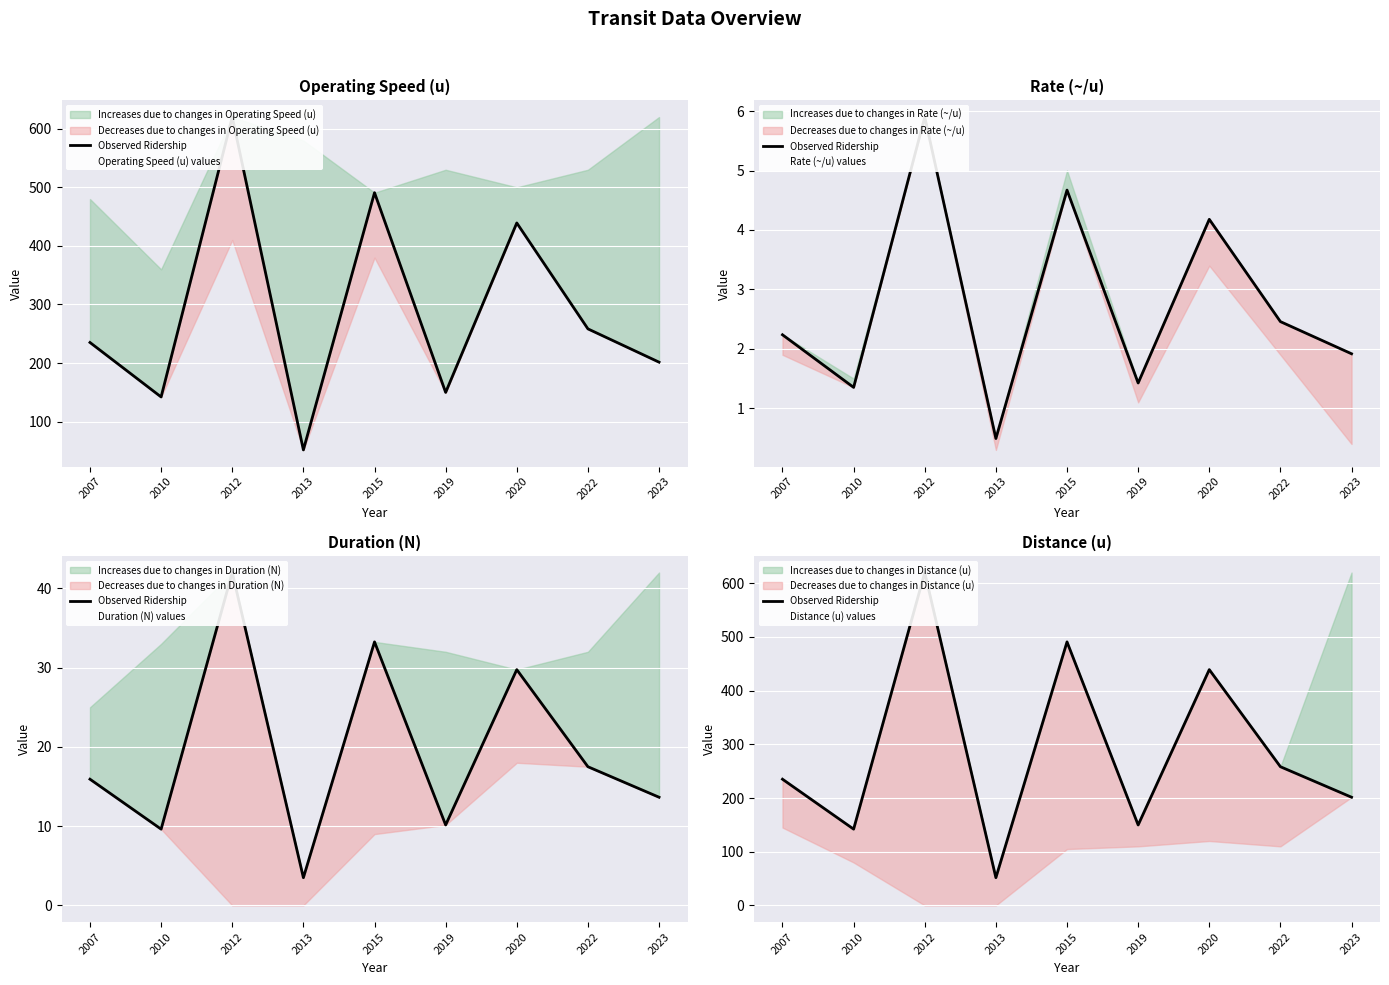

What is the sum of all Observed Ridership values?

2588.5